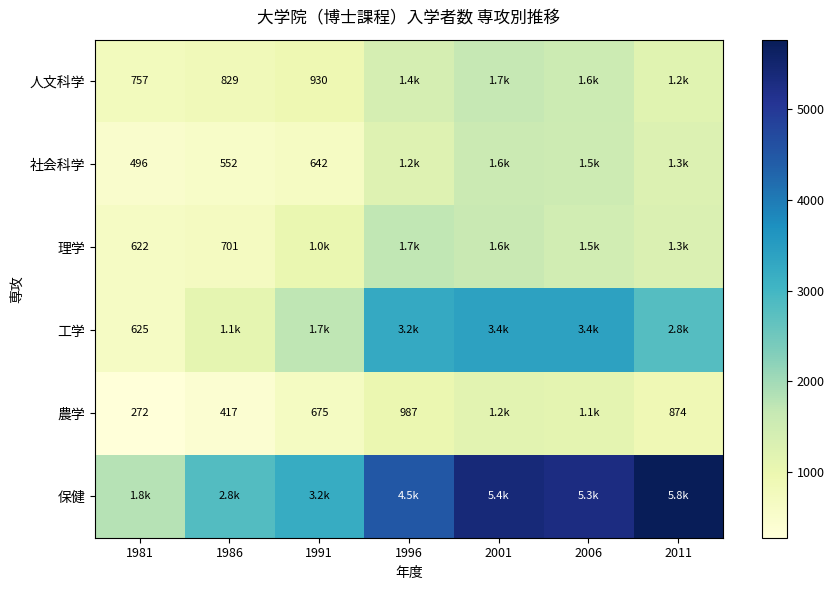

What is the difference between the 農学 values at 1986 and 2011?

457